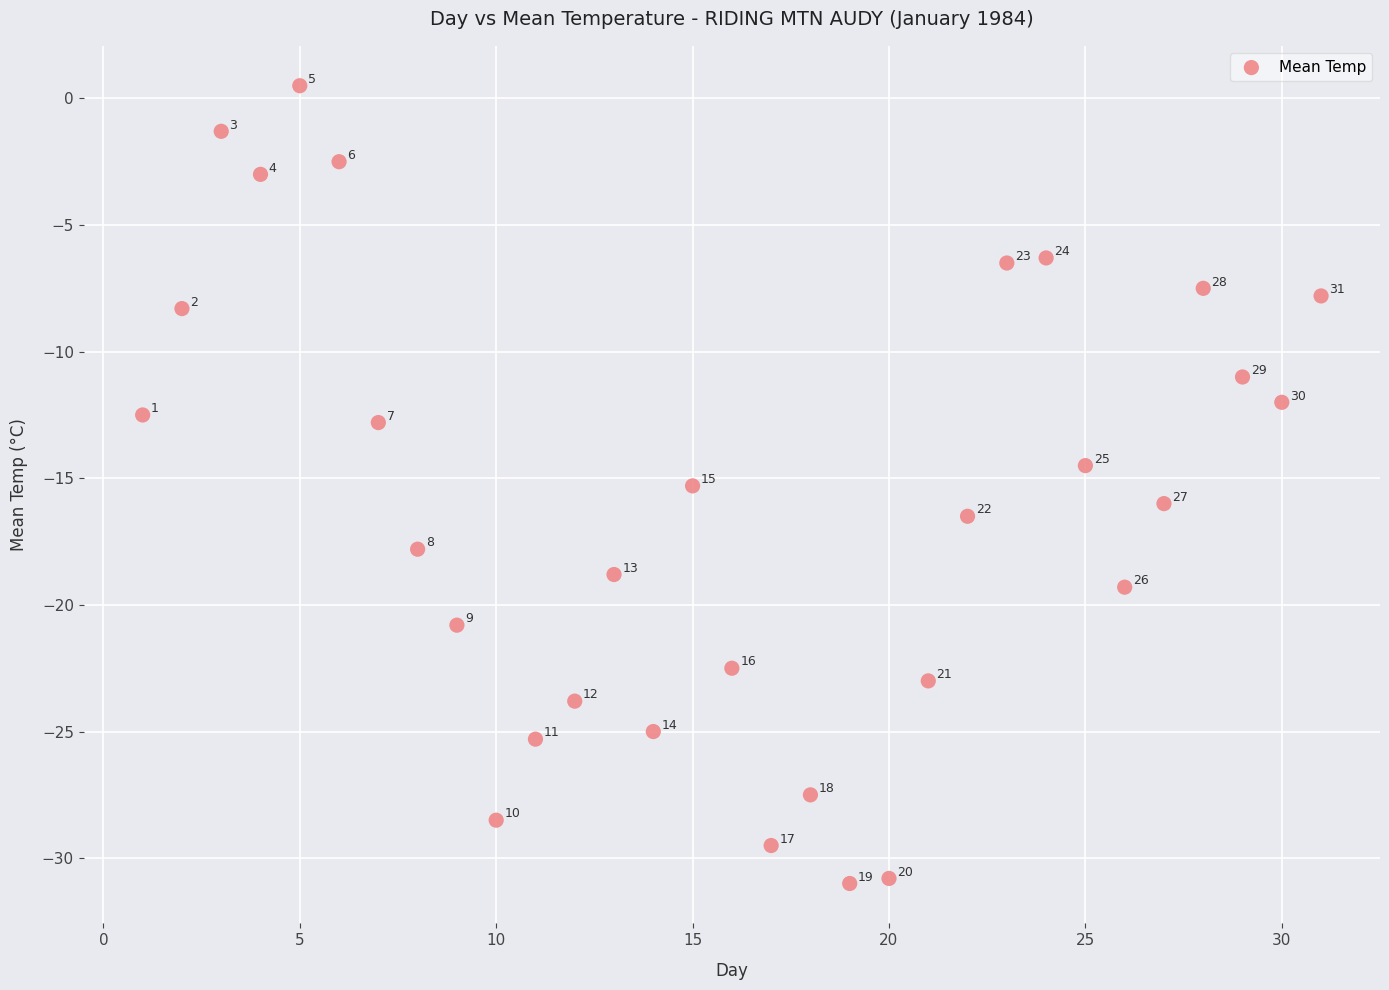

What Y value in the scatter plot is closest to -15?

-15.3